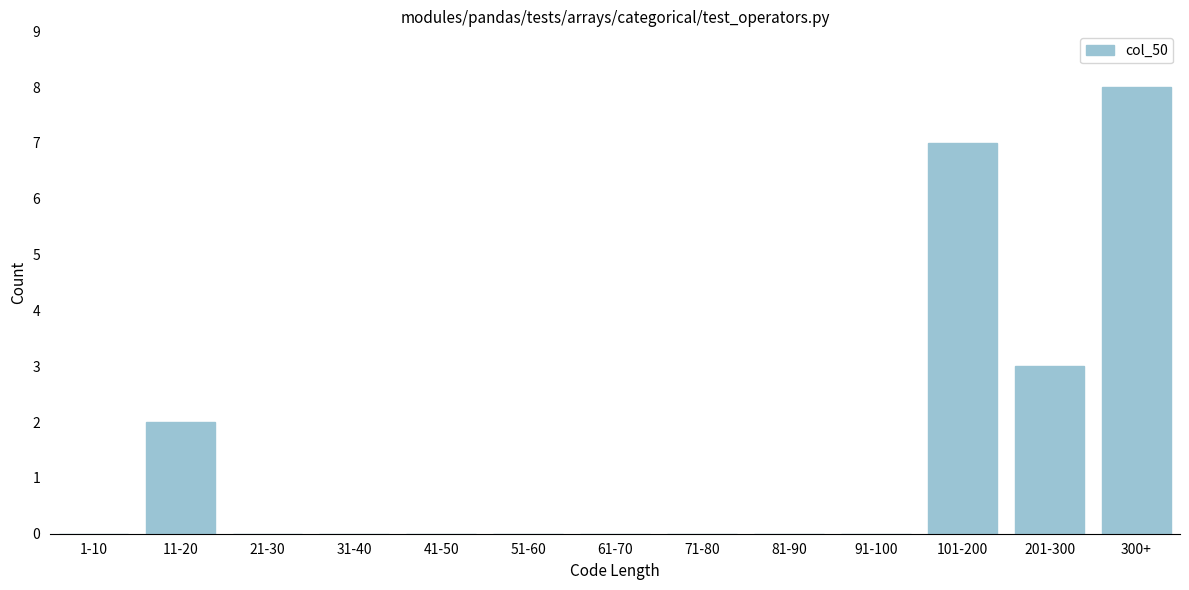

Reading right to left, extract all data points from this chart.

300+=8	201-300=3	101-200=7	91-100=0	81-90=0	71-80=0	61-70=0	51-60=0	41-50=0	31-40=0	21-30=0	11-20=2	1-10=0